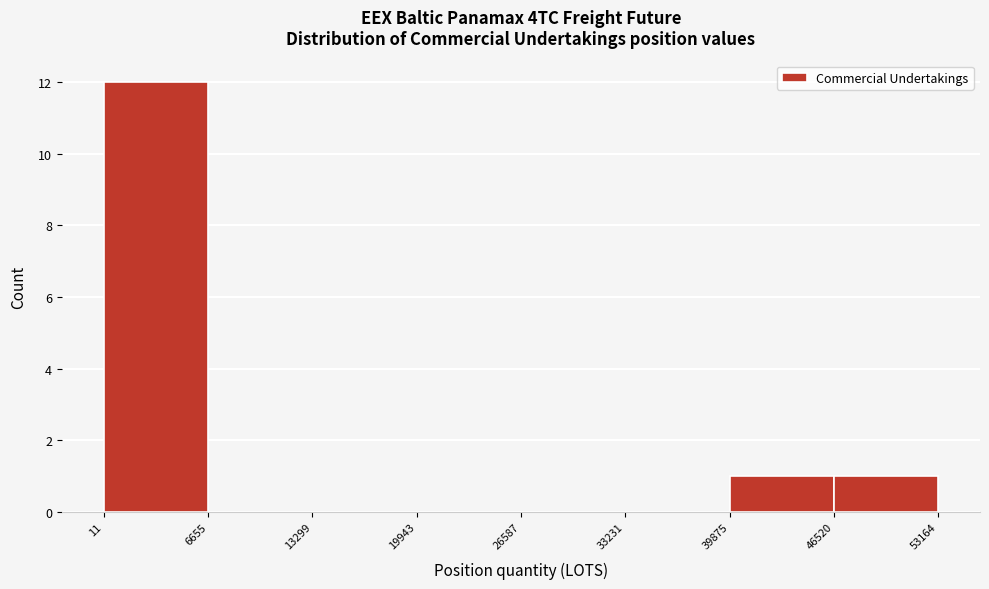

Which range on the x-axis has the tallest bar?

11 to 6655